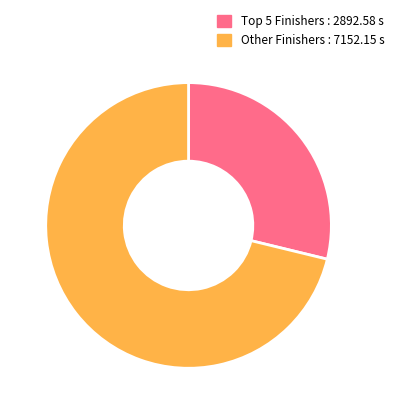

How many slices are in this pie chart?

2